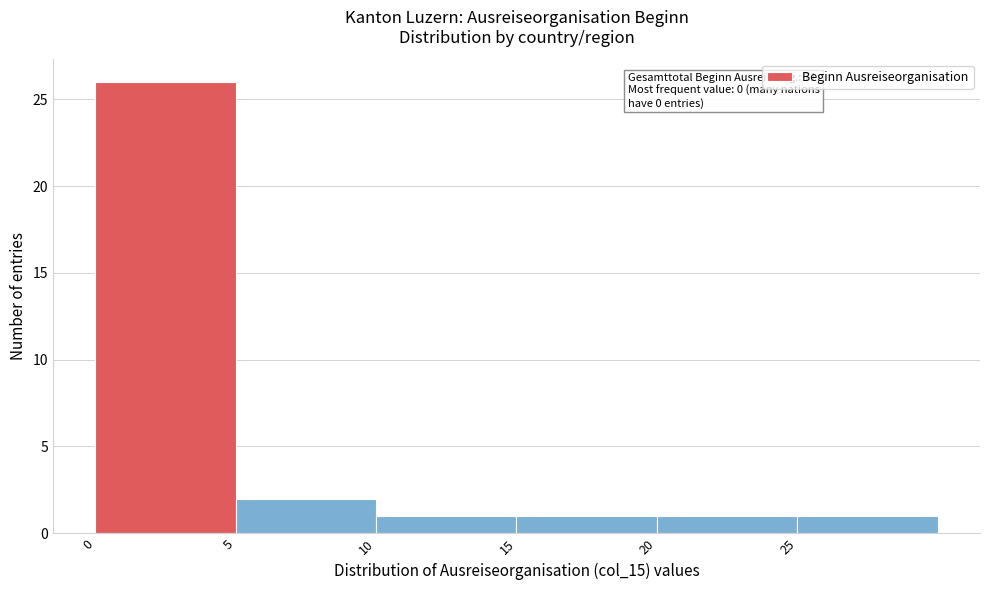

Over which range of the x-axis is the bar tallest?

0 to 5